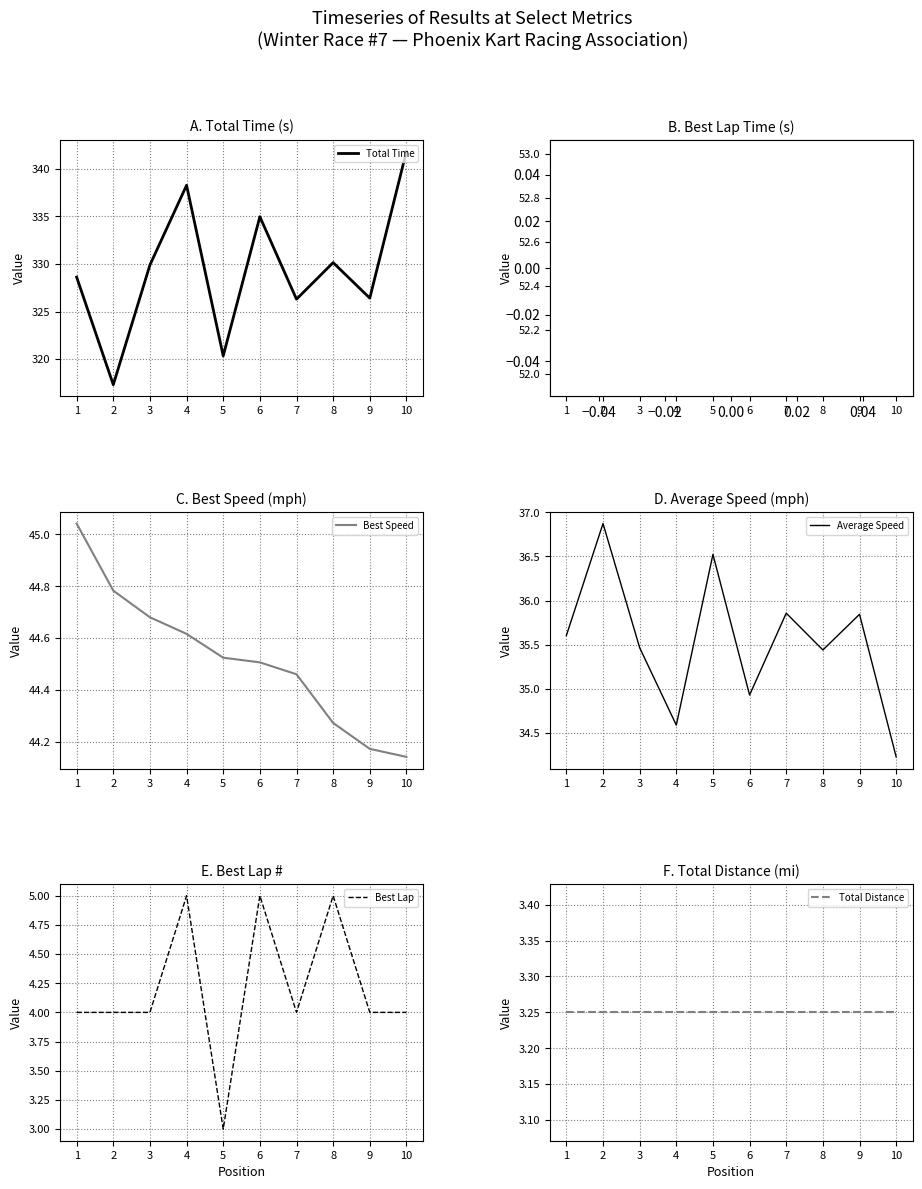

Is it true that Best Lap time equals 52.9 at 8?

True